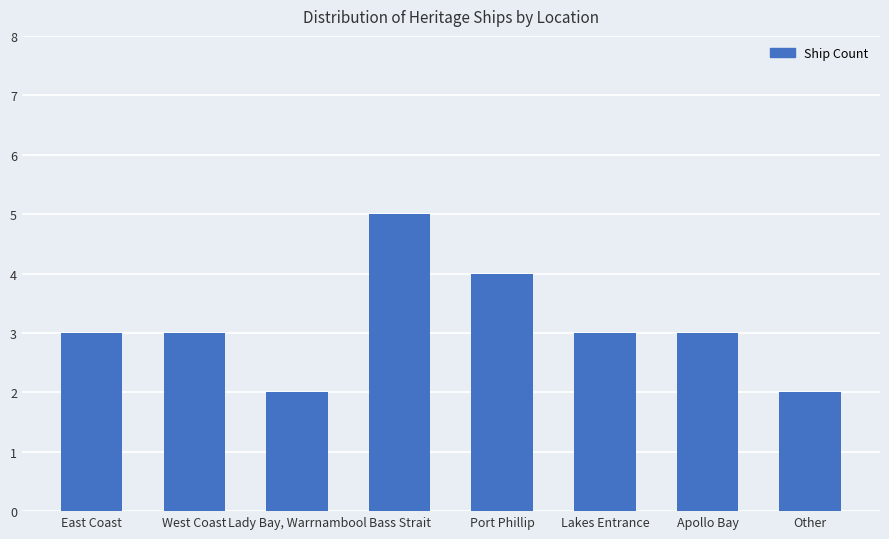

What is the difference between the values at West Coast and Other?

1